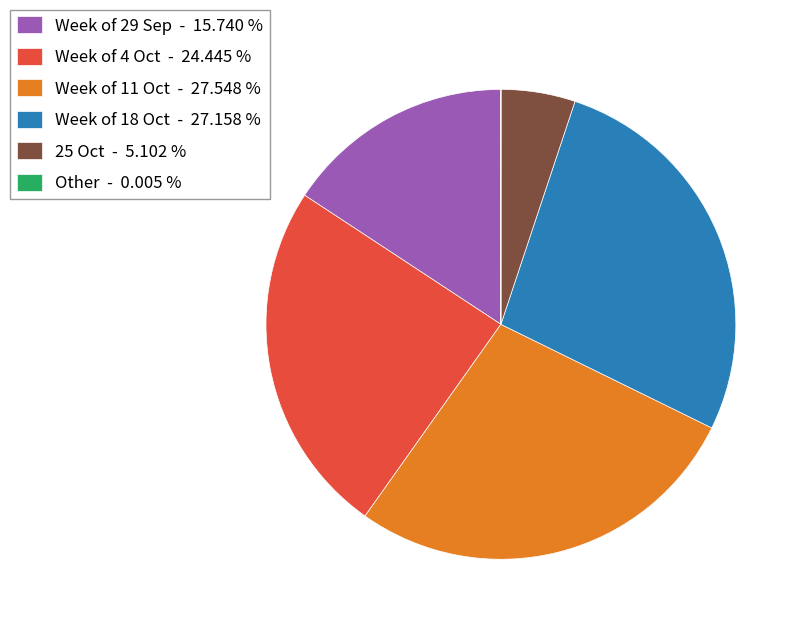

Is Week of 11 Oct - 27.548 % the majority of the pie?

No